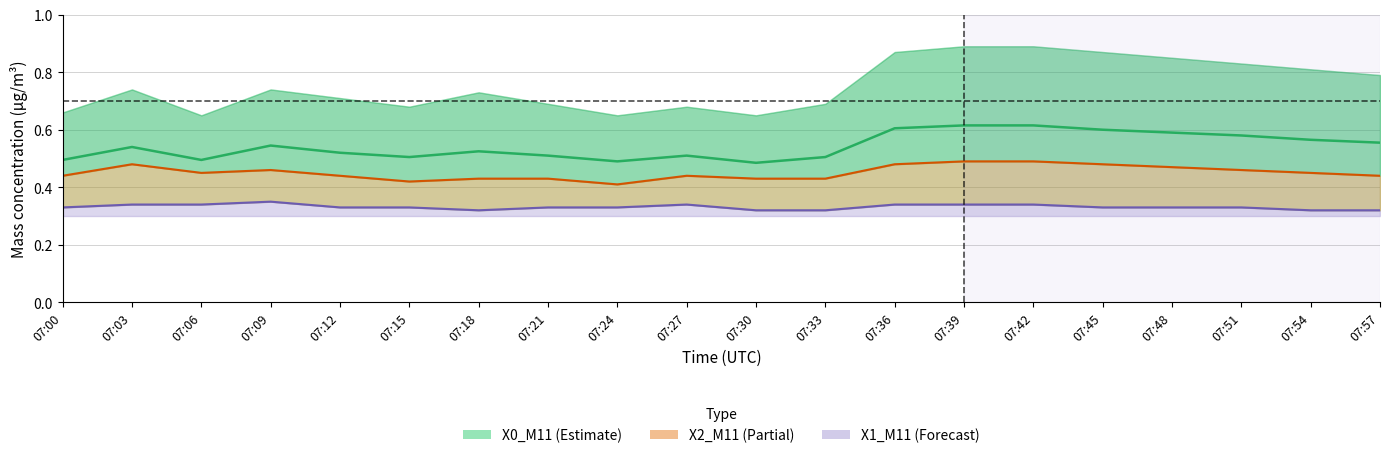

At which label does X0_M11 reach its minimum?

07:30